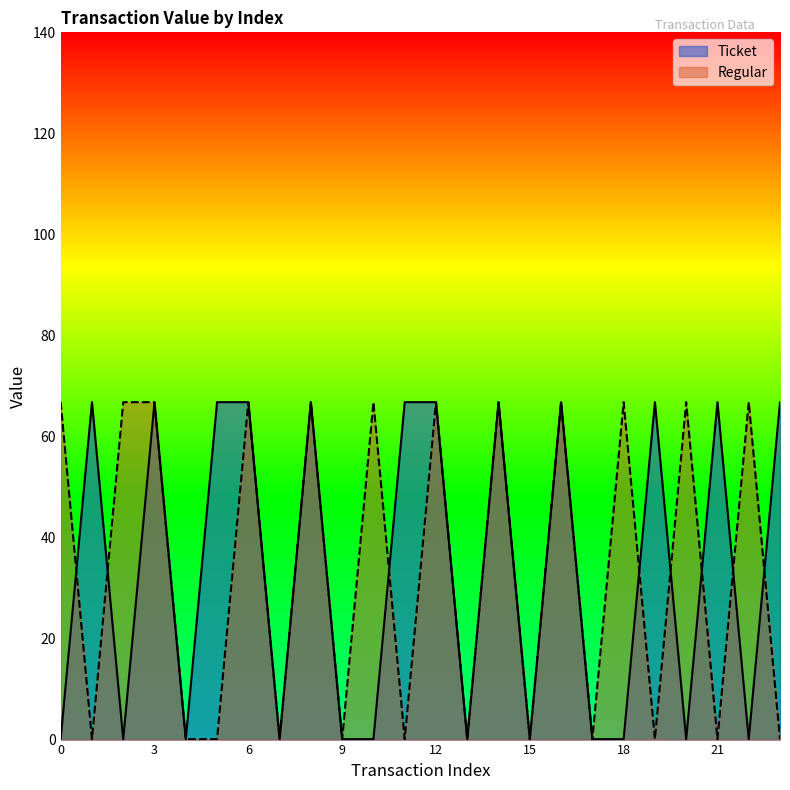

At which label does Ticket first exceed 66?

1